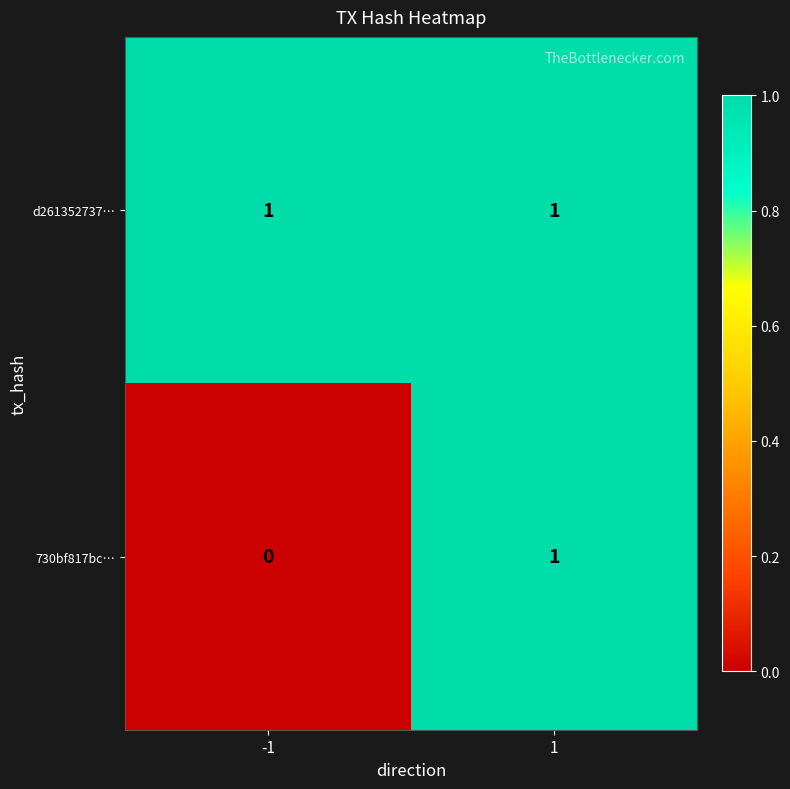

Which series changed the most between -1 and 1?

730bf817bc…